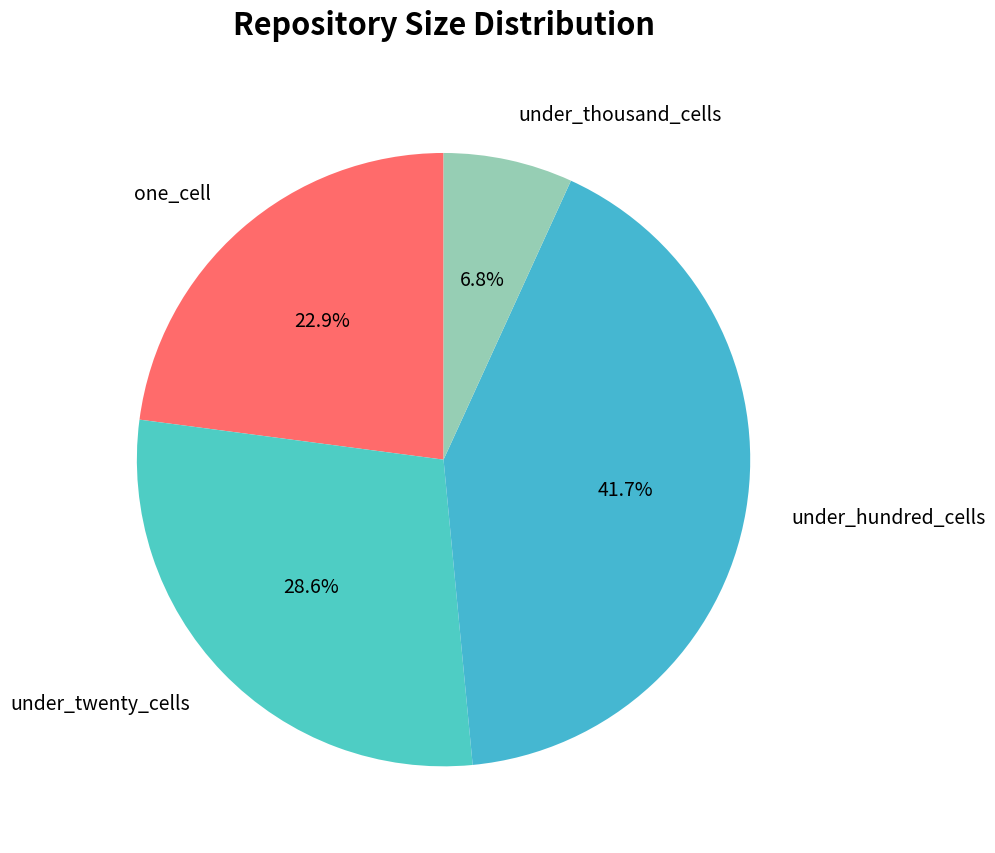

Does any single category account for the majority?

No